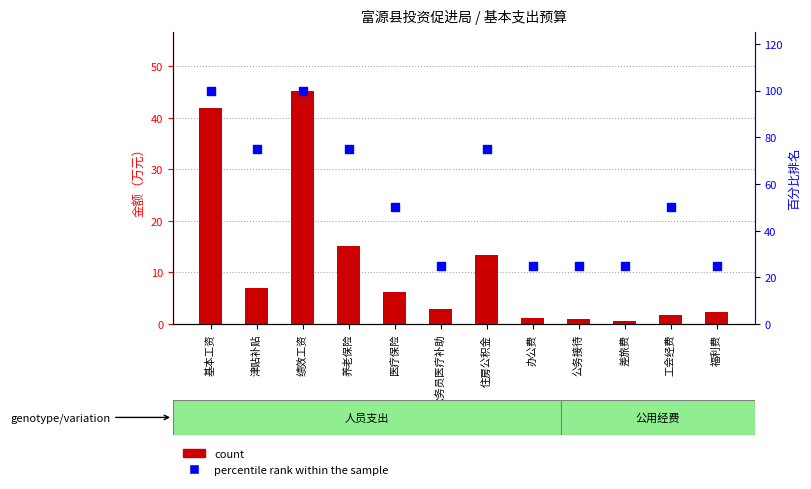

Which series reaches the minimum Y coordinate?

count